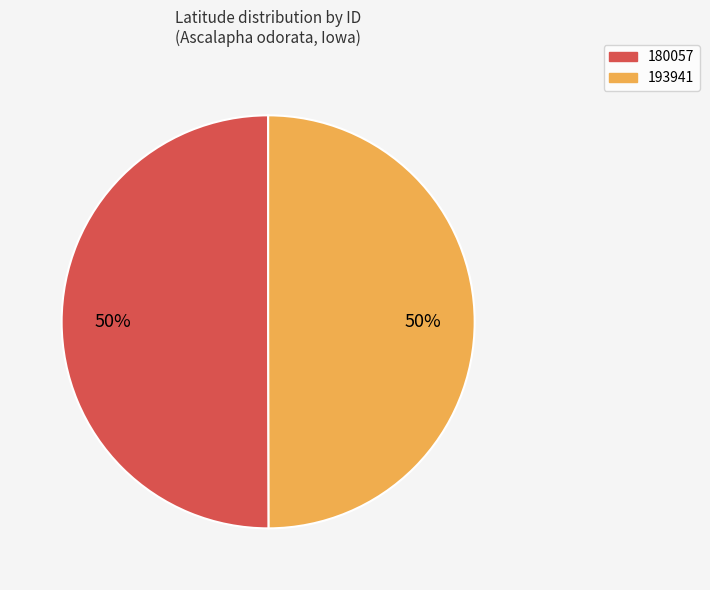

Is the sum of 193941 and 180057 greater than half?

Yes